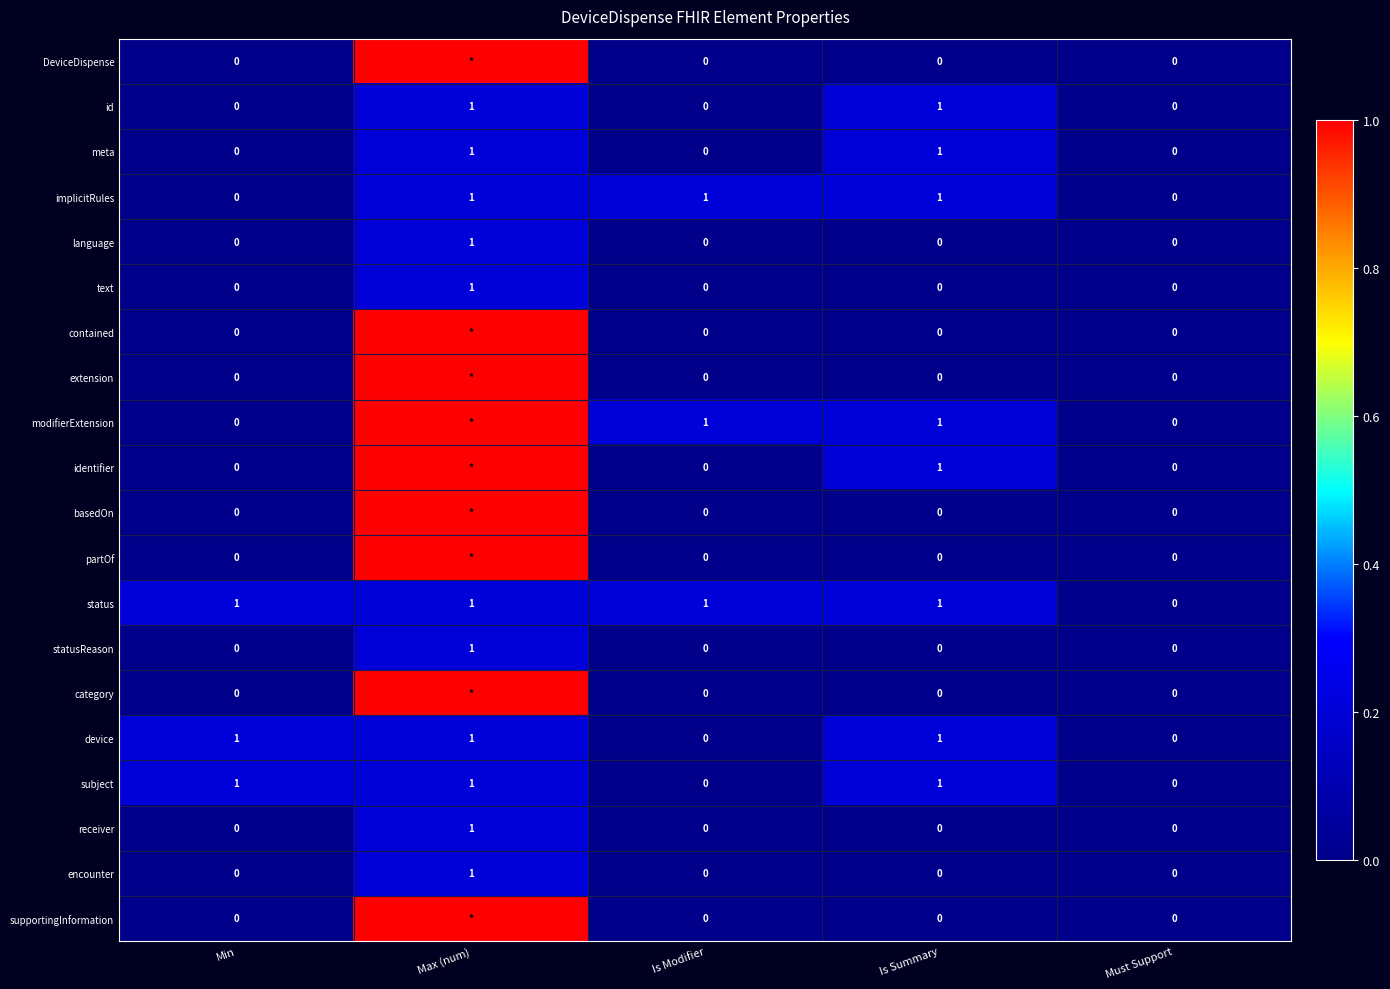

The receiver series shows 1 at Is Modifier. True or false?

False